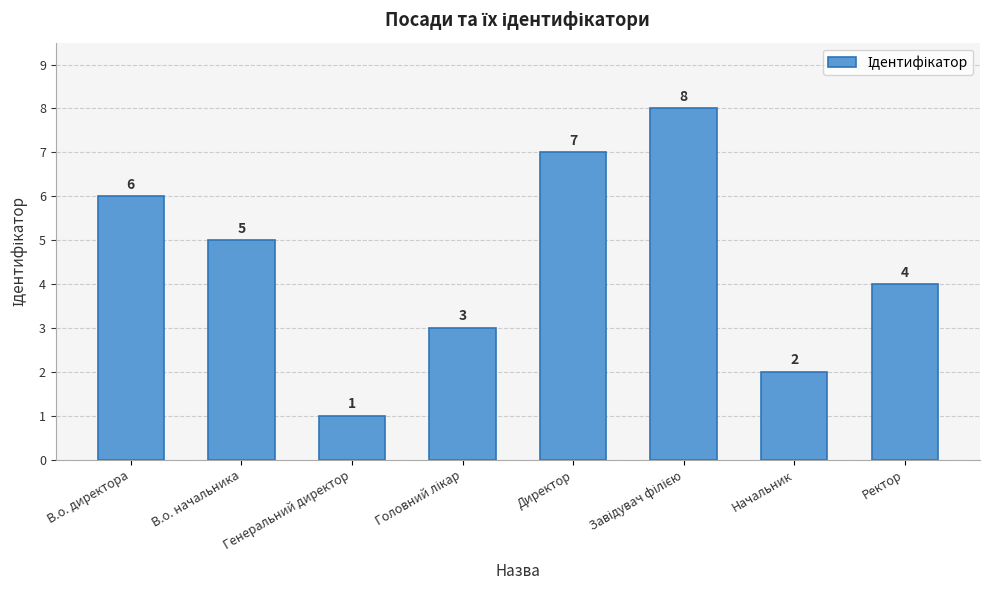

Where is the data nearest to the value 4?

Ректор